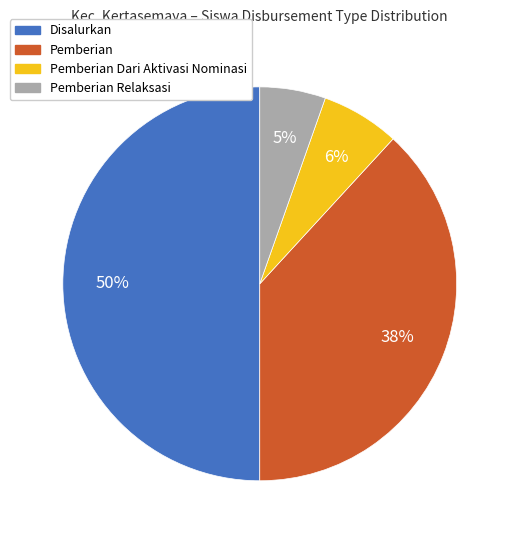

Combined, do Pemberian Relaksasi and Disalurkan account for over 50%?

Yes